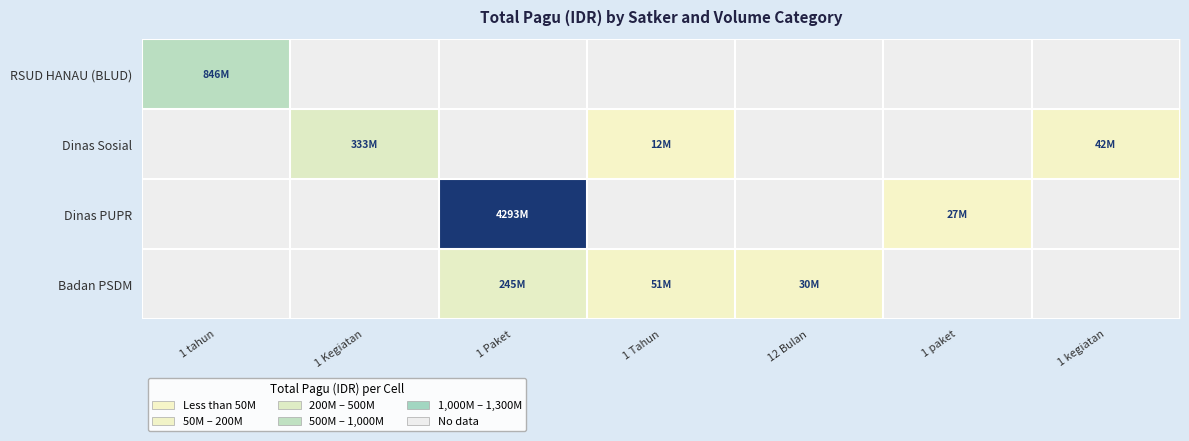

How many values in the Badan PSDM series are below 51337383?

1